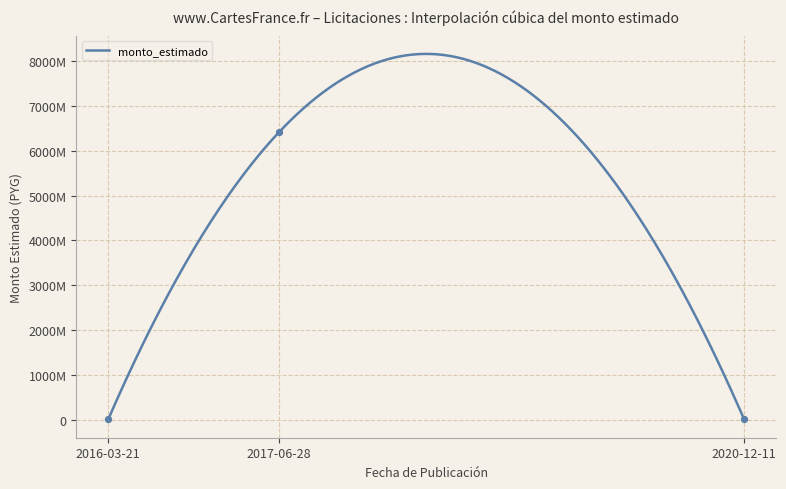

What is the change in value from 2016-03-21 to 2020-12-11?

+7769298